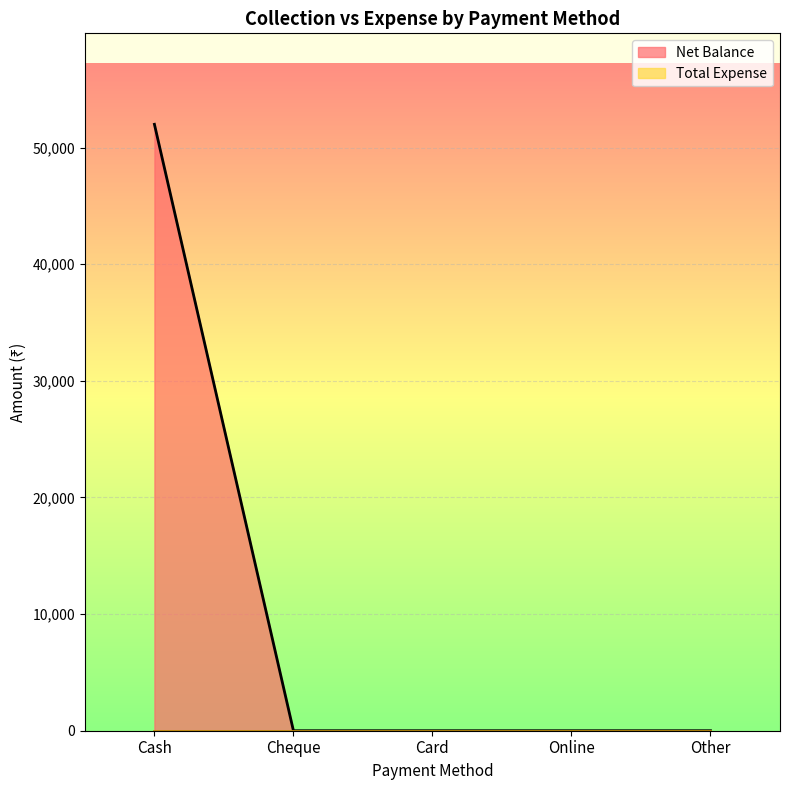

What is the maximum value shown in the chart?

51995